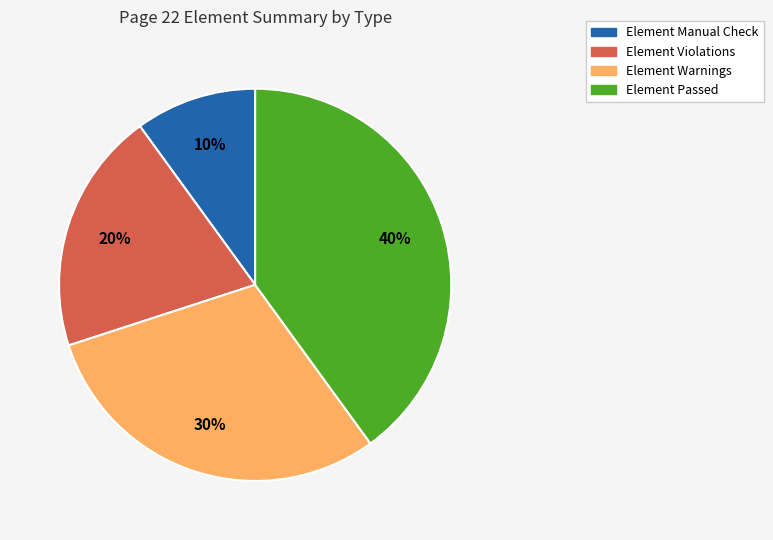

Is there a majority slice in this chart?

No